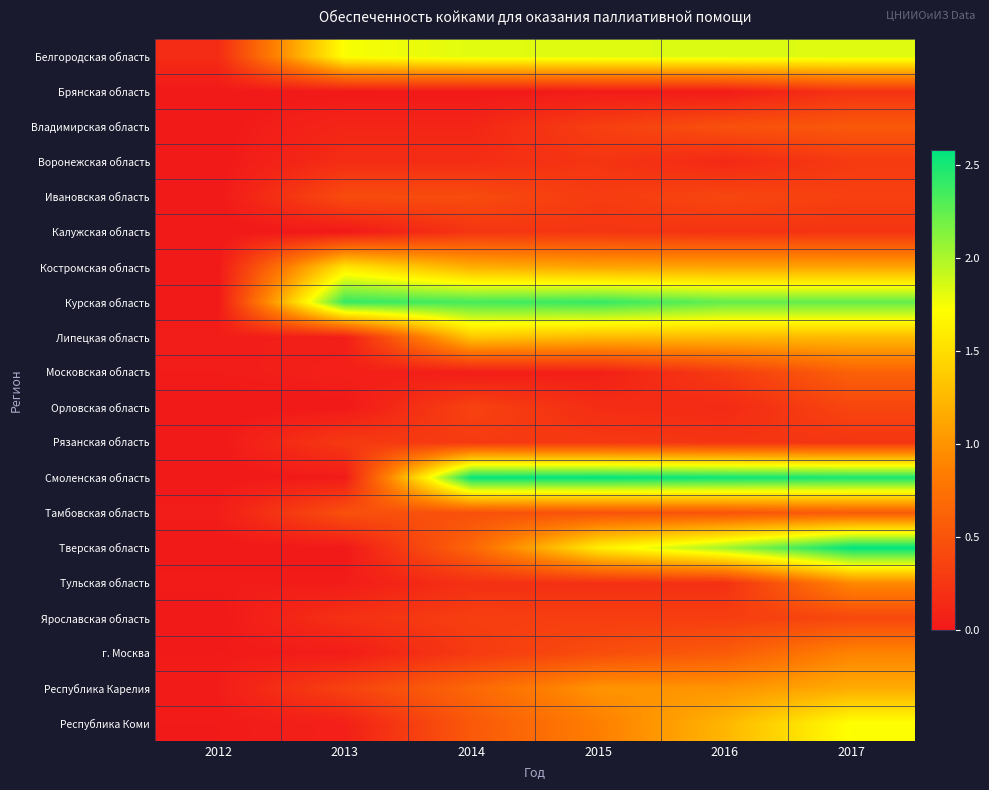

At how many categories does at least one series exceed 1?

5